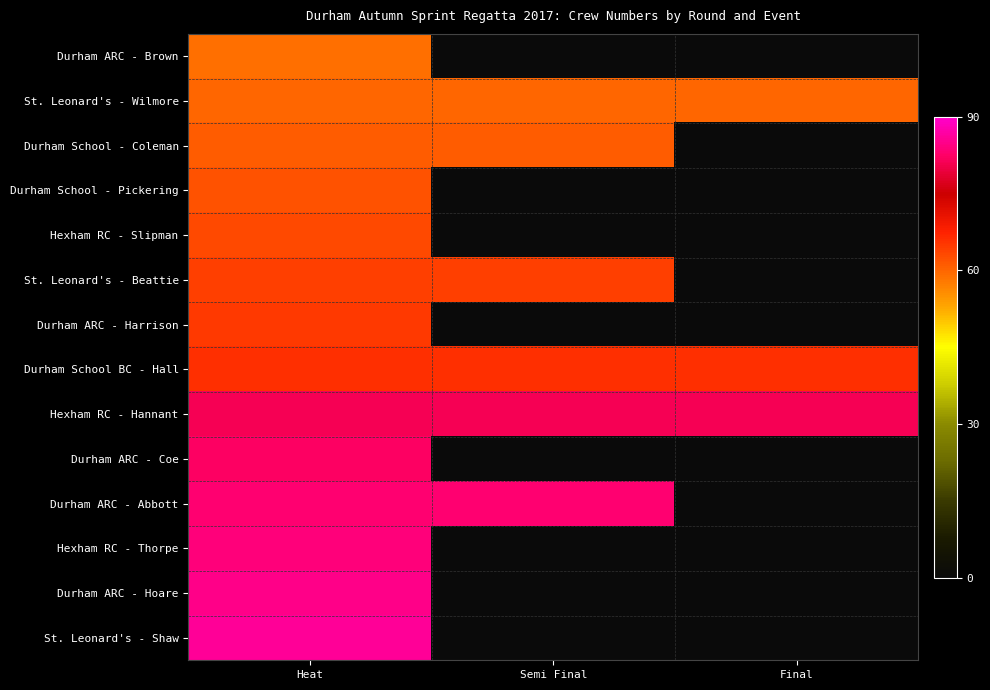

At how many categories does at least one series exceed 28?

3